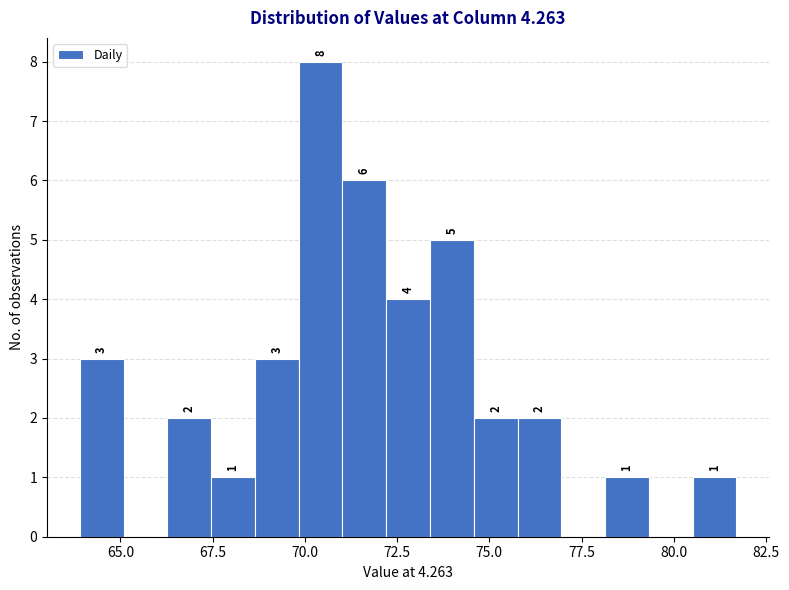

Around what value on the x-axis is the tallest bar? Give the approximate position of its centre, as read against the axis.

70.5